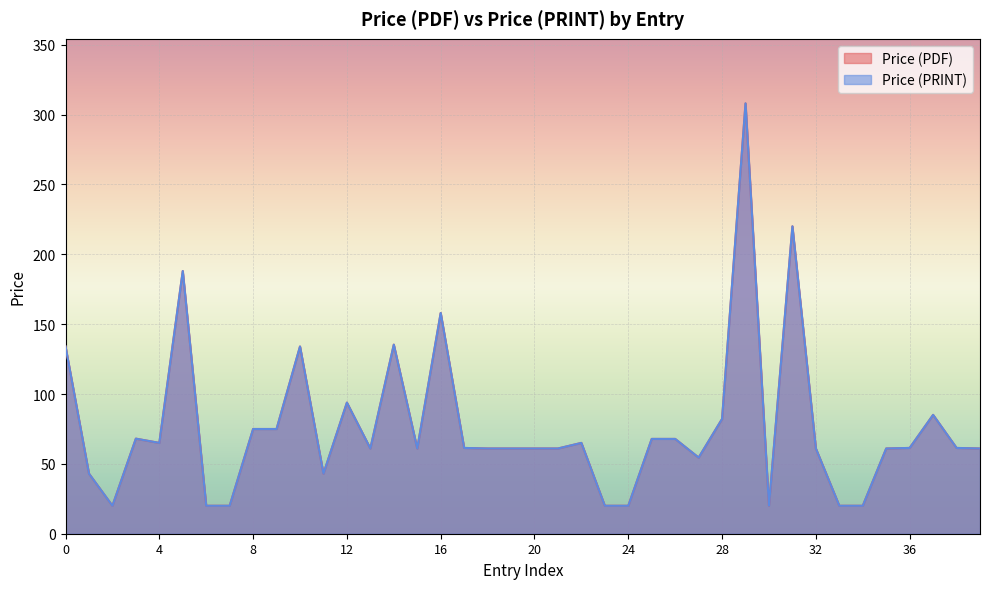

Which series has the largest range (max minus min)?

Price (PDF)